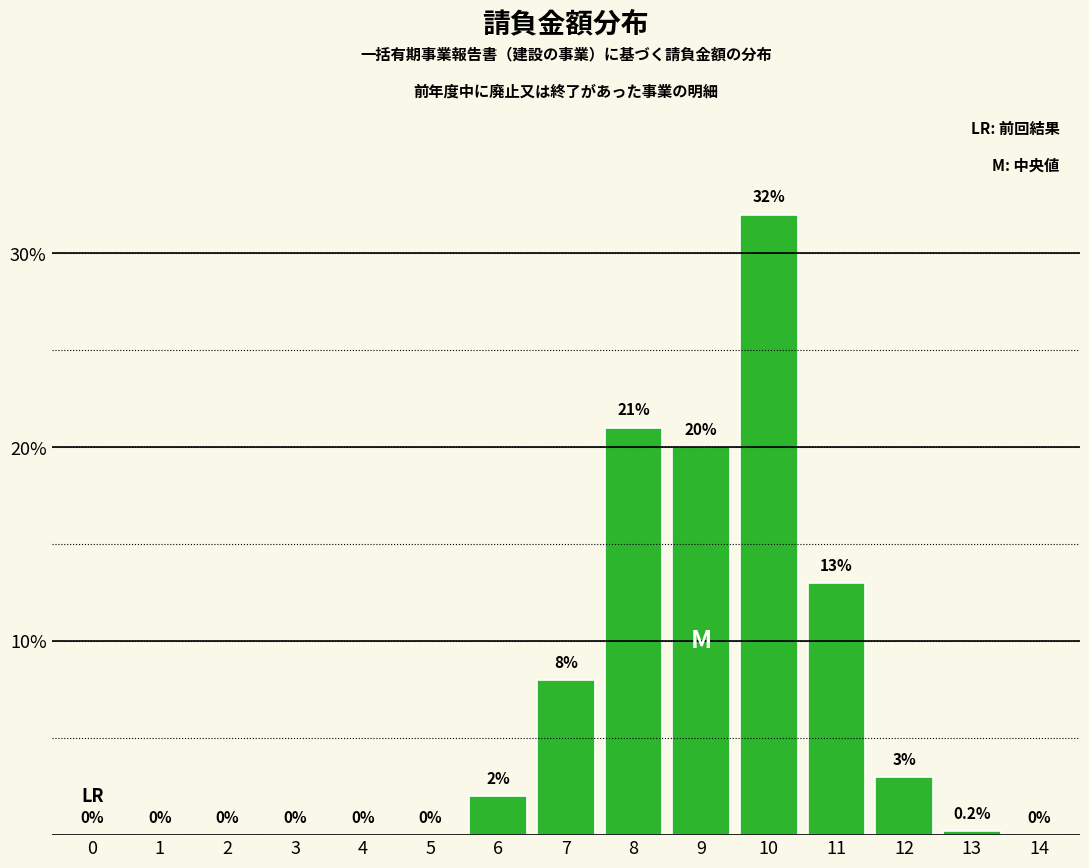

Reading right to left, what are all the values shown in this chart?

14=0.0	13=0.2	12=3.0	11=13.0	10=32.0	9=20.0	8=21.0	7=8.0	6=2.0	5=0.0	4=0.0	3=0.0	2=0.0	1=0.0	0=0.0